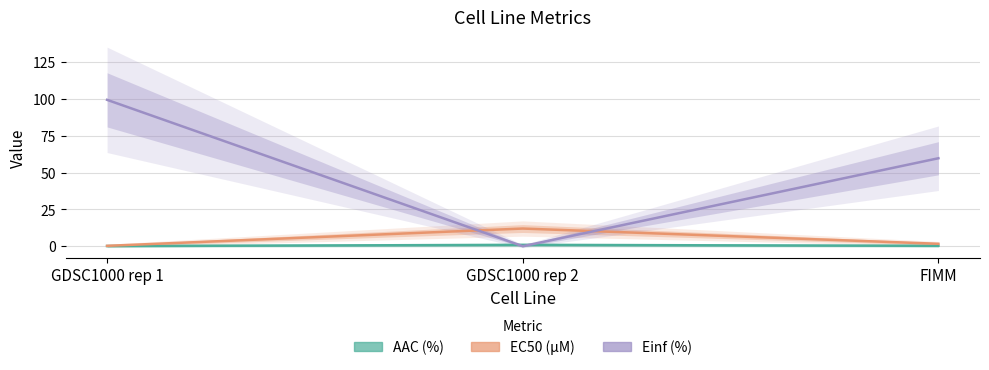

What is the total value across all series at GDSC1000 rep 2?

12.9